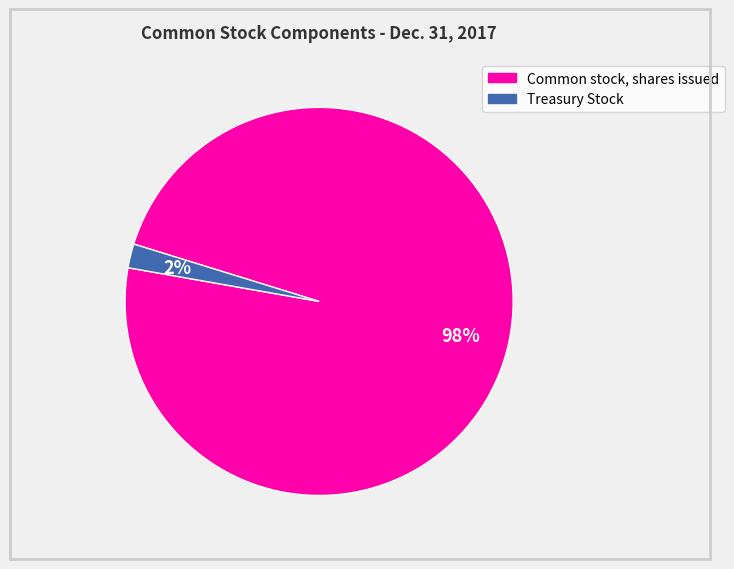

What is the majority slice?

Common stock, shares issued